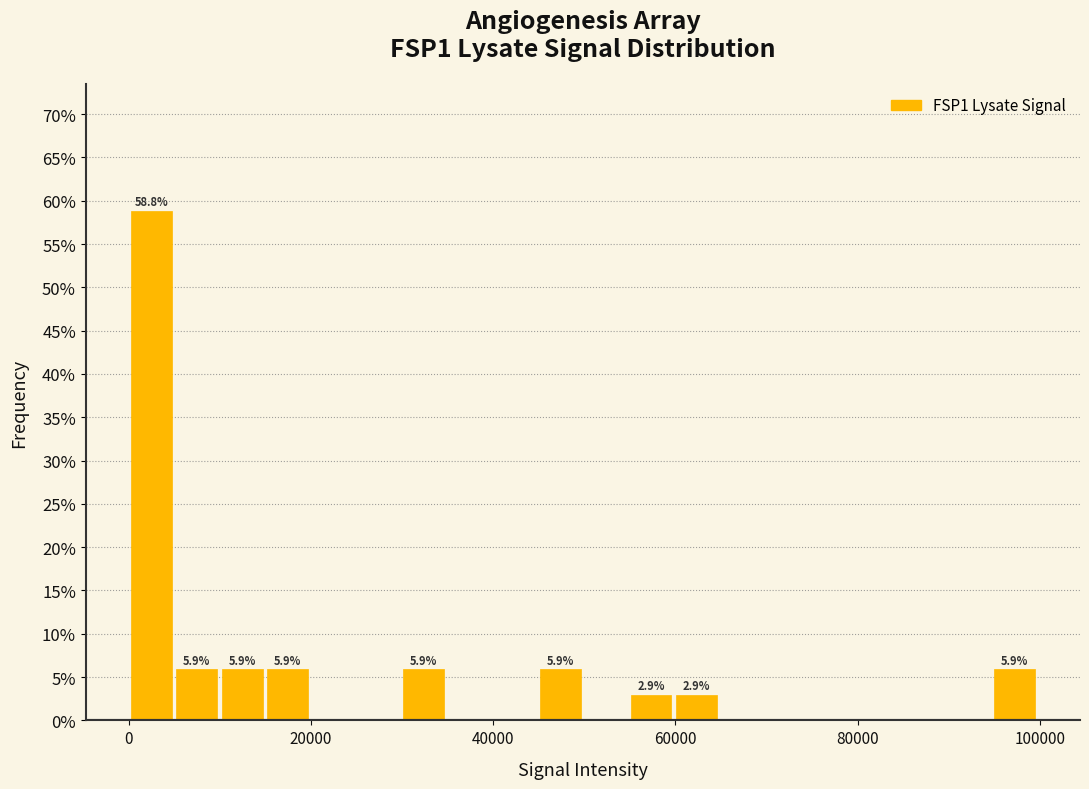

Read against the x-axis, roughly where is the centre of the tallest bar?

2000